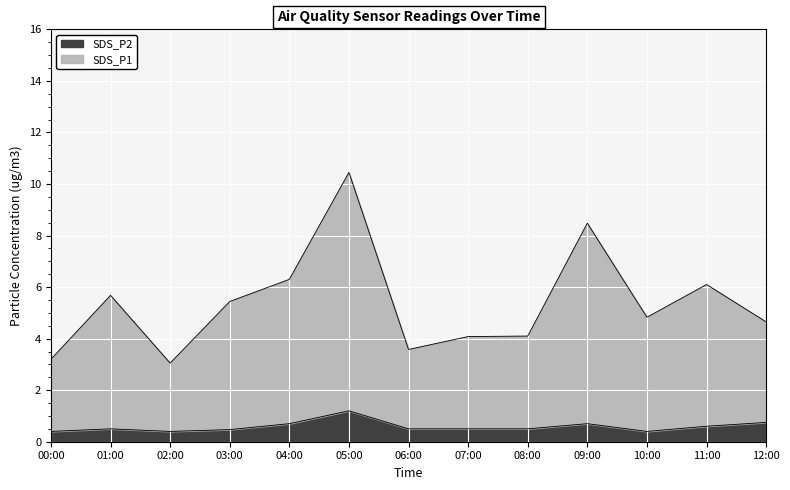

True or false: SDS_P1 has more than 2 points higher than both neighbors.

True